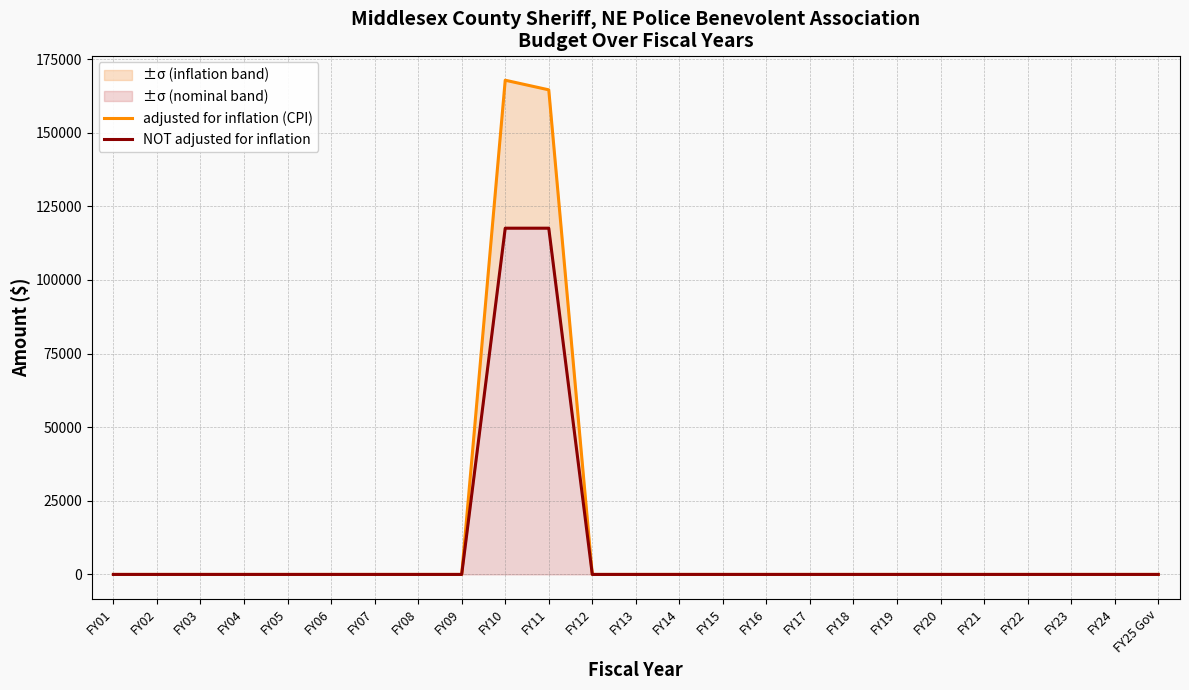

Which series has the largest total across all categories?

adjusted for inflation (CPI)